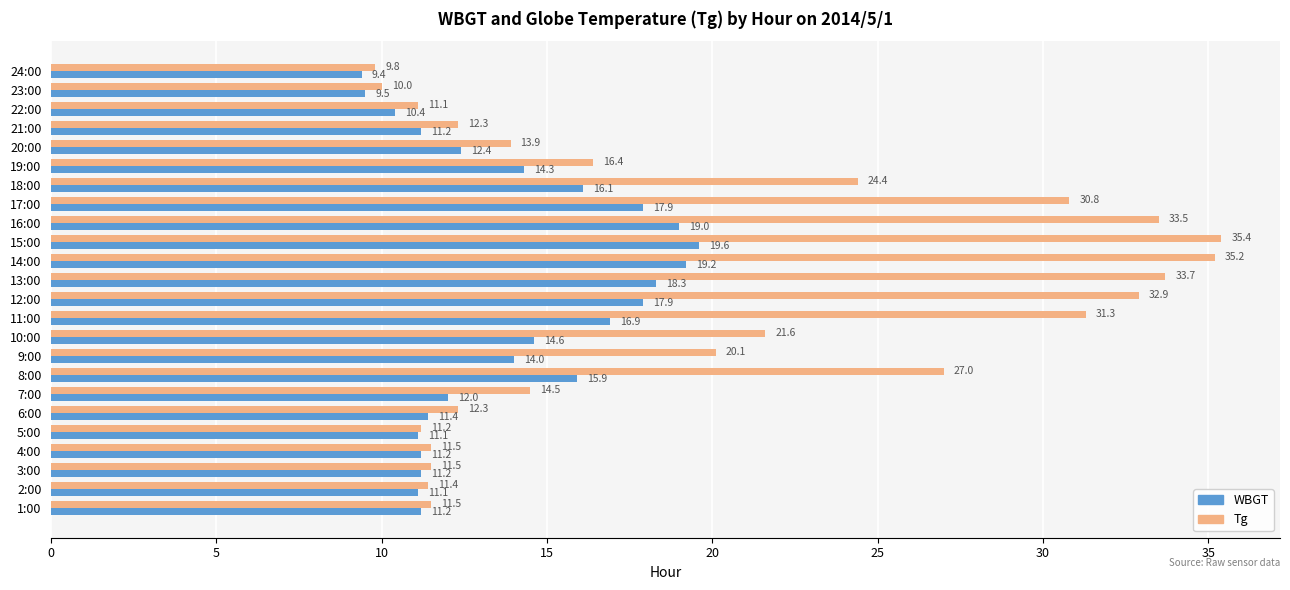

True or false: Tg has a value of 12.3 at 6:00.

True